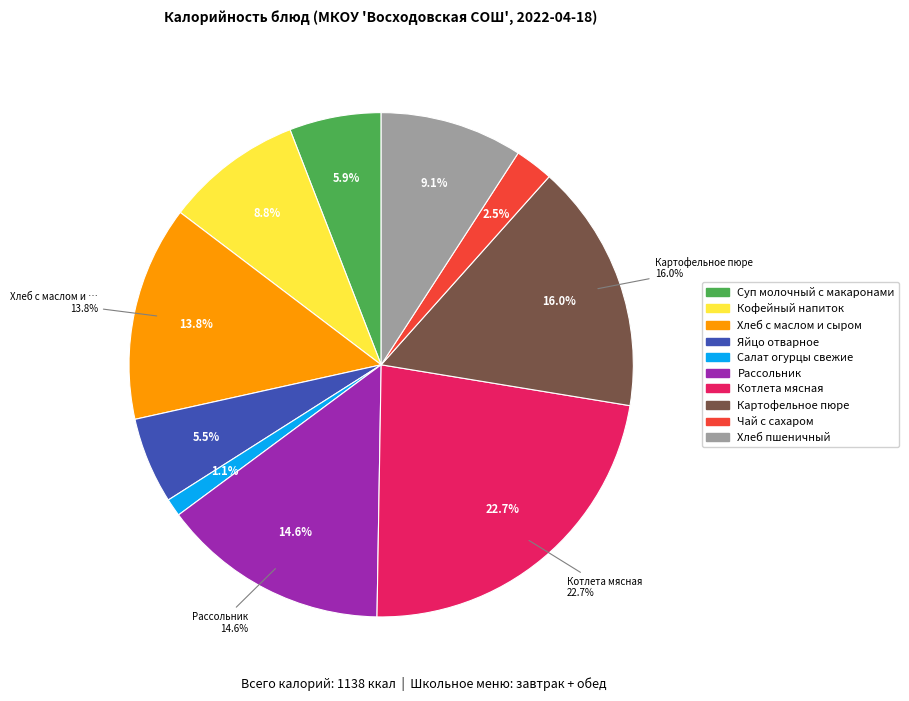

Is it true that Салат огурцы свежие is 1% of the pie?

True